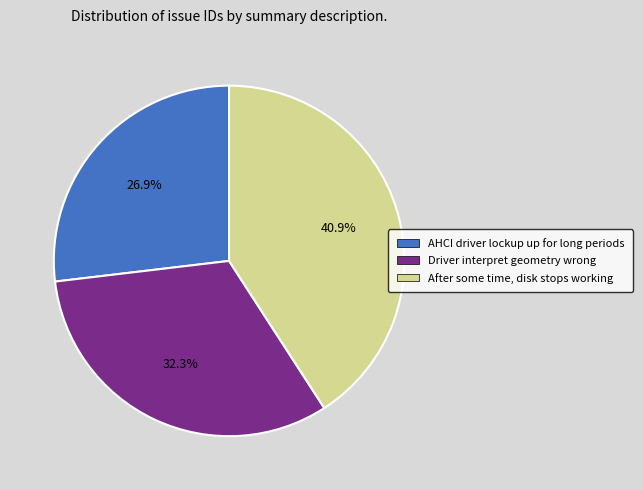

Which has a higher value, After some time, disk stops working or AHCI driver lockup up for long periods?

After some time, disk stops working